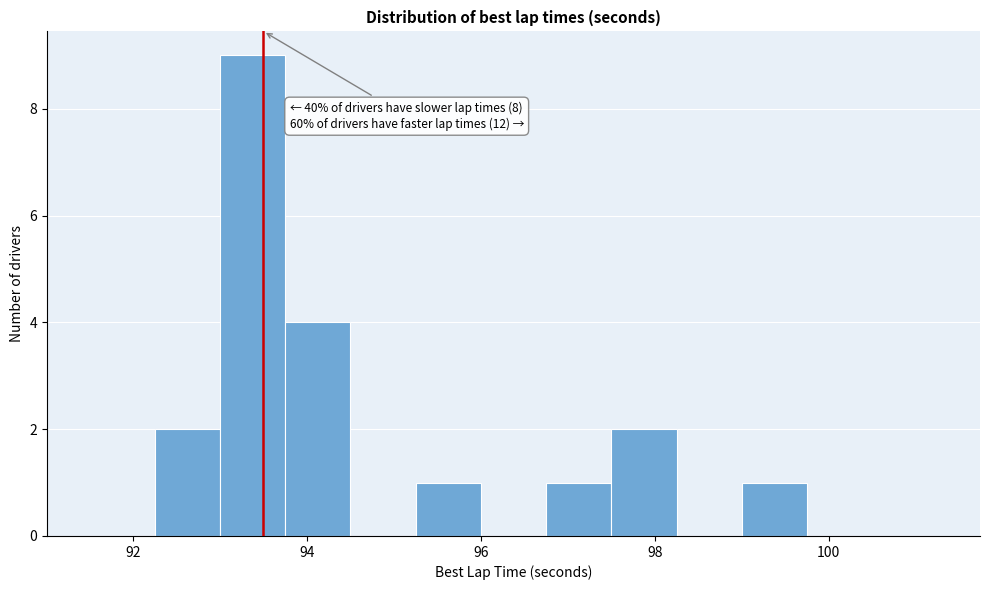

Read against the x-axis, roughly where is the centre of the tallest bar?

93.4